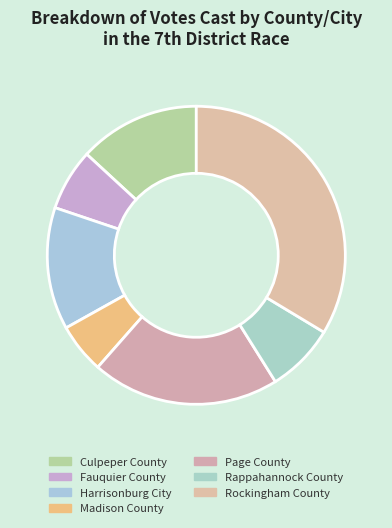

What is the smallest slice in the pie chart?

Madison County